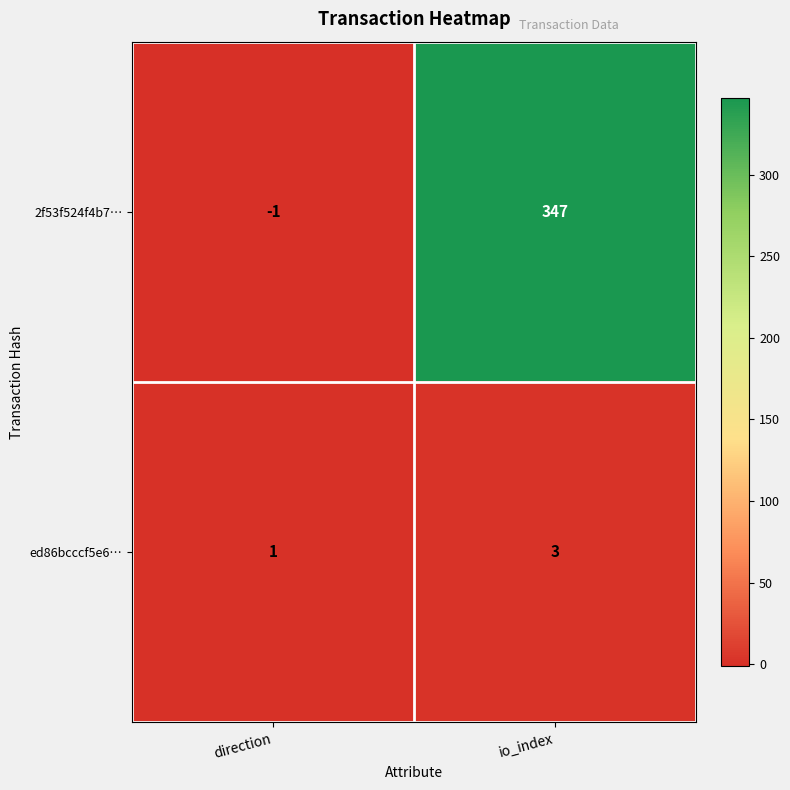

What is the difference between the maximum and minimum values in the 2f53f524f4b7… series?

348